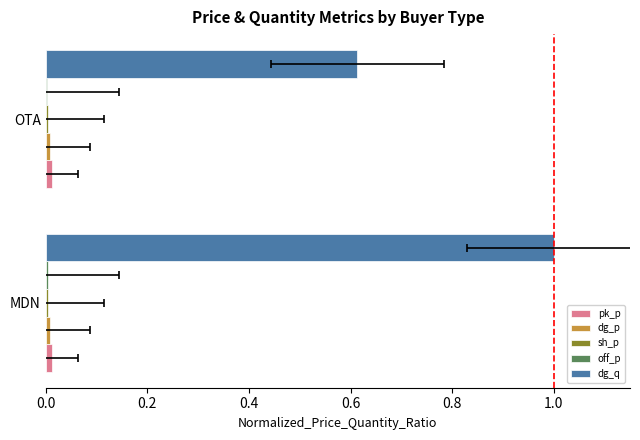

Does the chart contain any negative values?

No